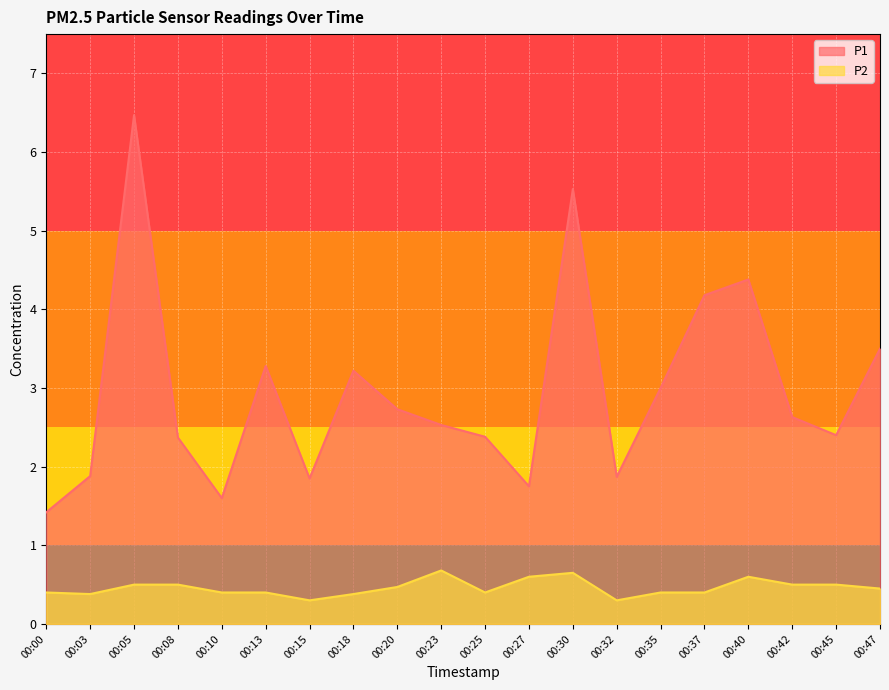

True or false: P2 and P1 cross at least once.

False